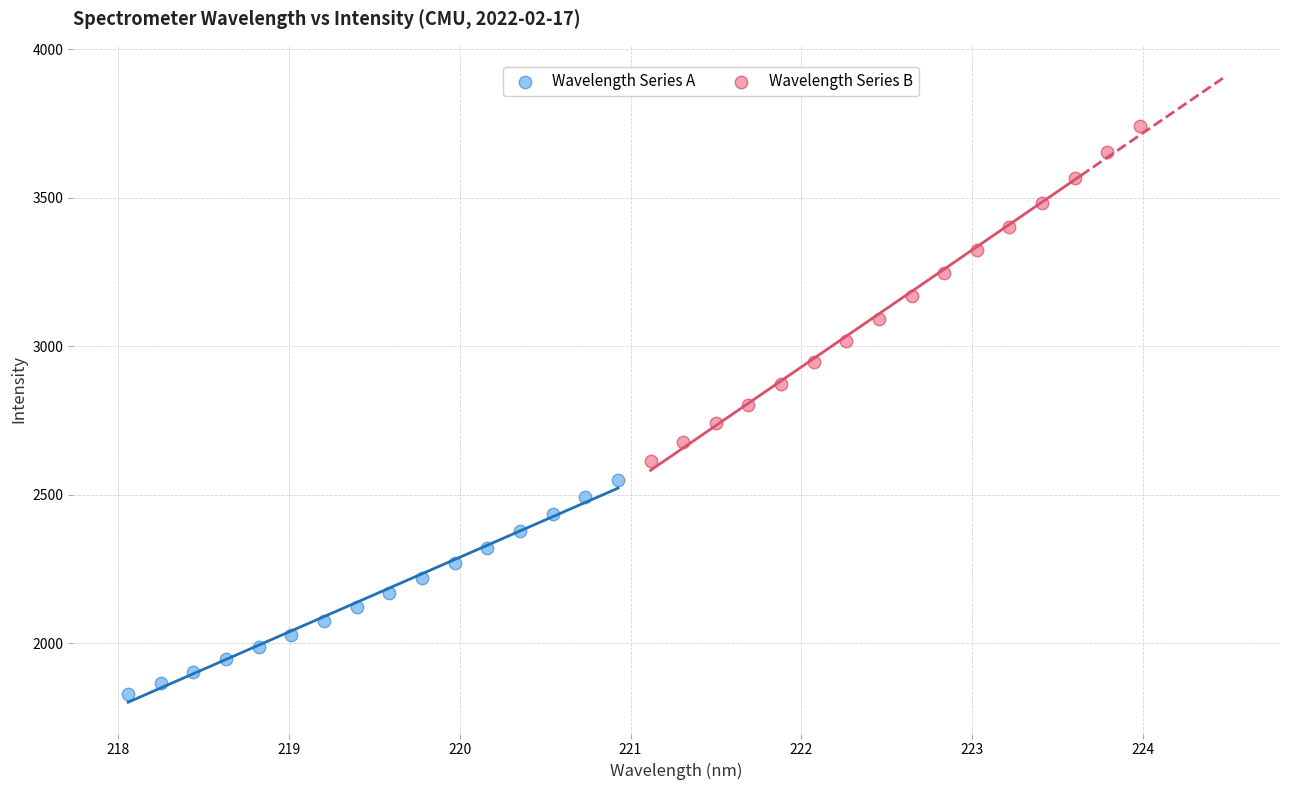

Which series reaches the minimum Y coordinate?

Wavelength Series A